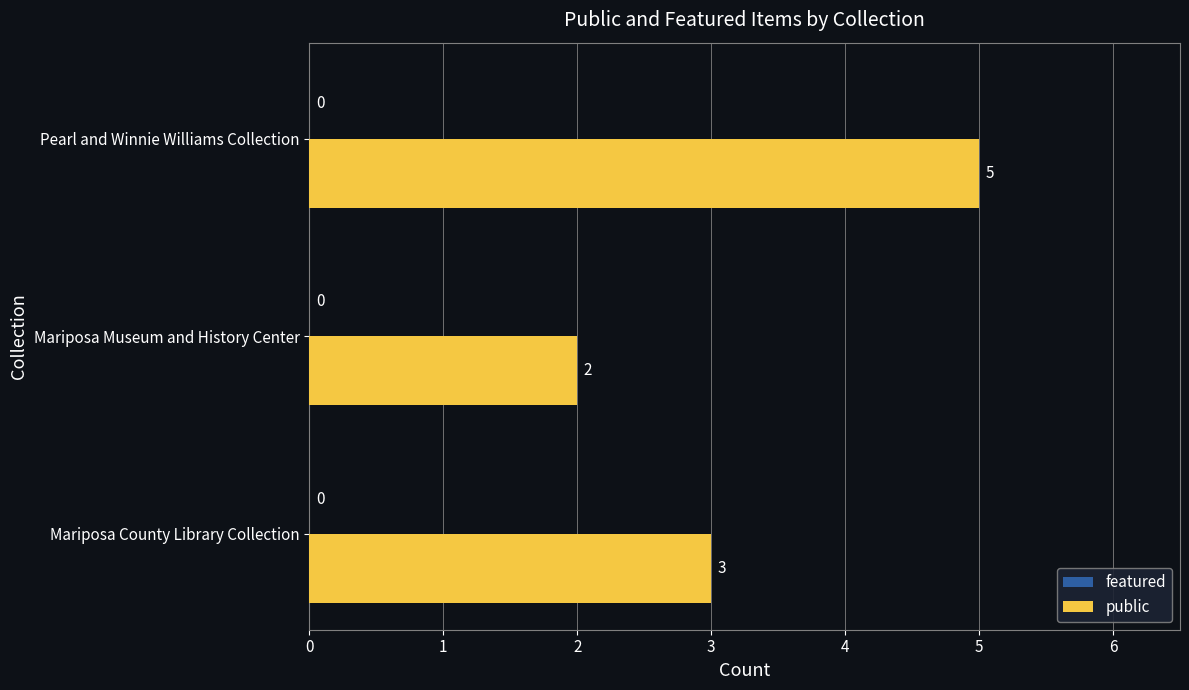

Reading top to bottom, list all the values displayed in this chart.

Pearl and Winnie Williams Collection=5	Mariposa Museum and History Center=2	Mariposa County Library Collection=3